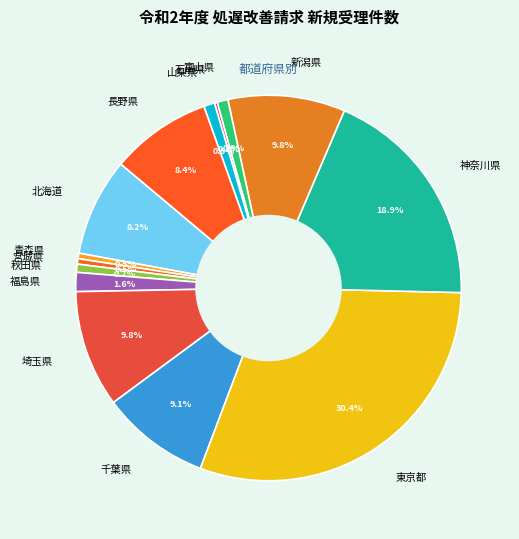

Is there any slice that represents more than half of the pie?

No